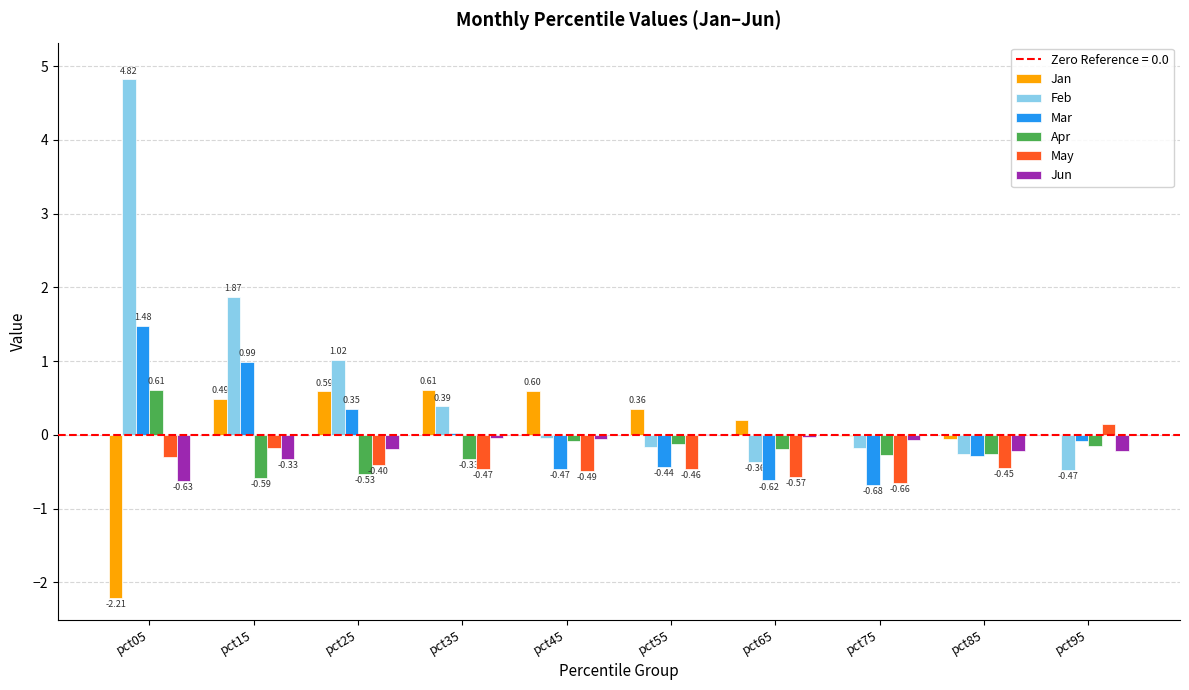

What is the total value across all series at pct75?

-1.9